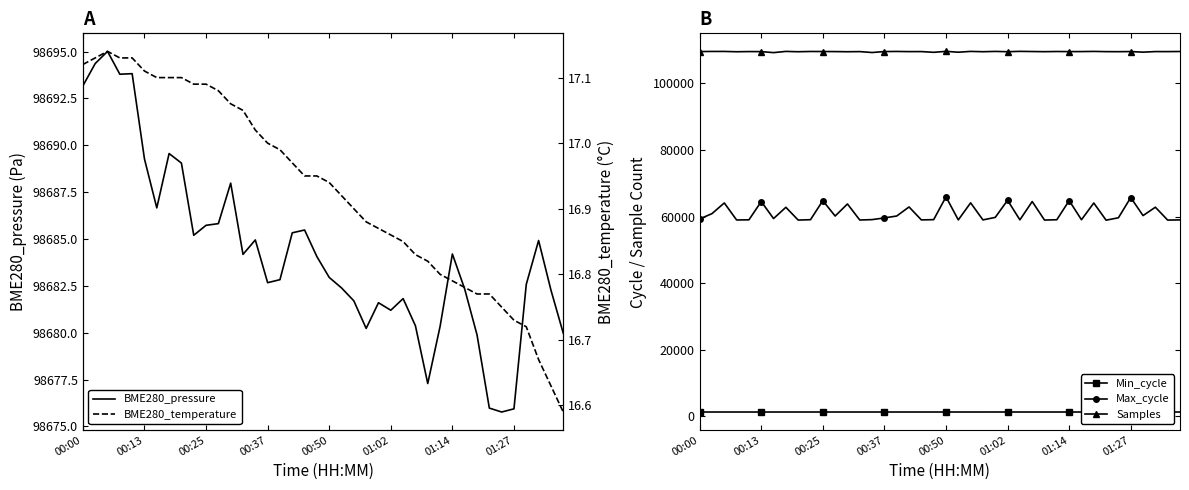

How many series are shown in this chart?

5